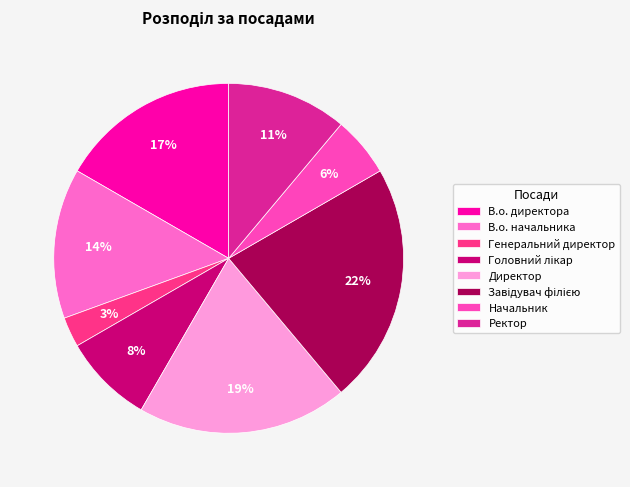

Count the number of slices in the pie.

8